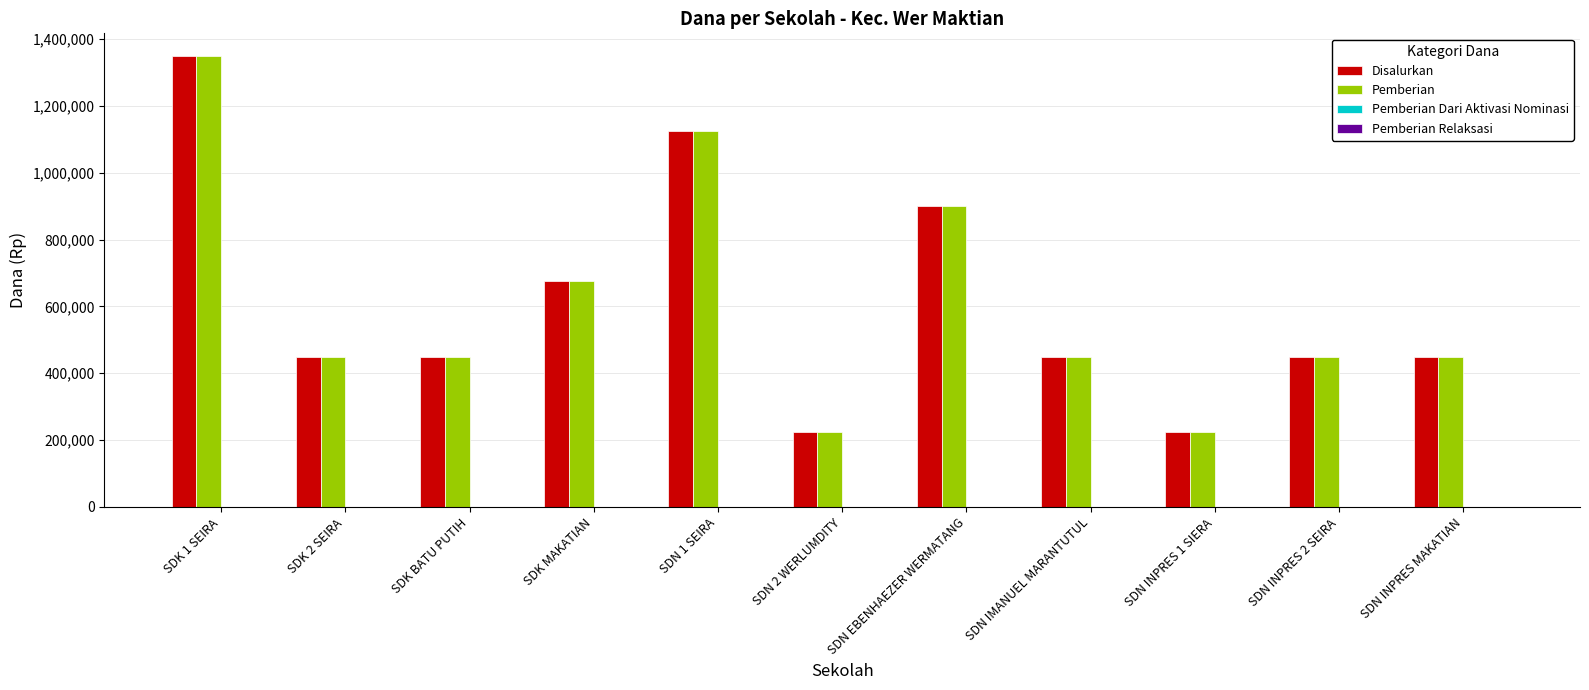

What position from the right is SDN INPRES 2 SEIRA?

2